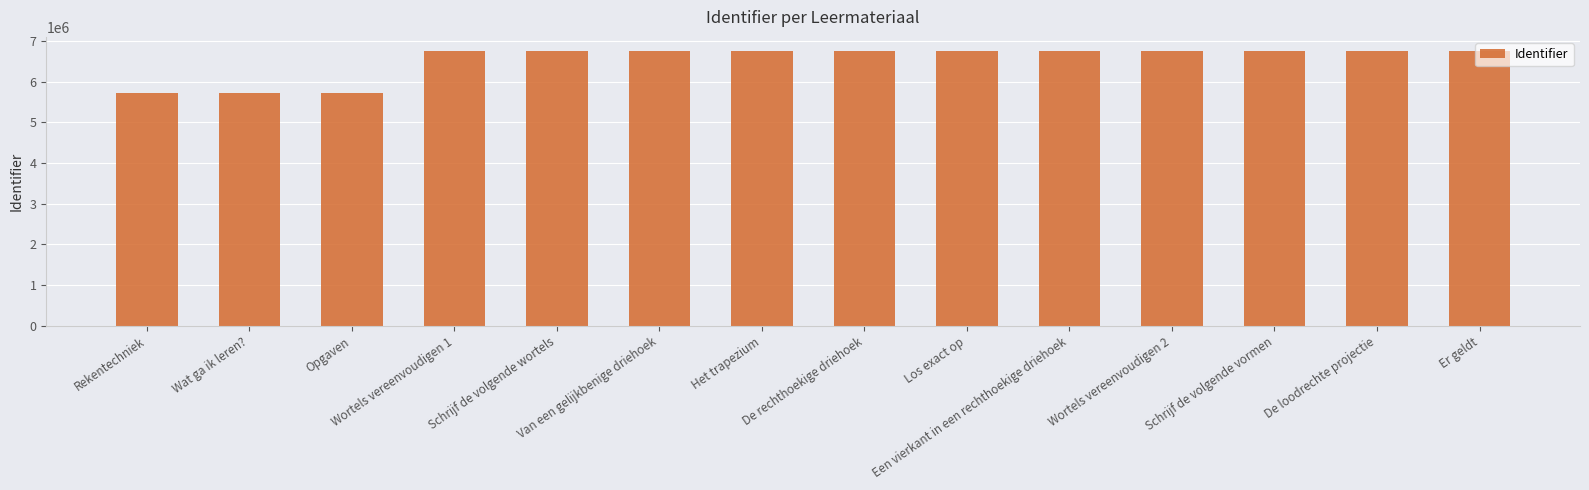

What is the value of the 6th bar from the left?

6758771